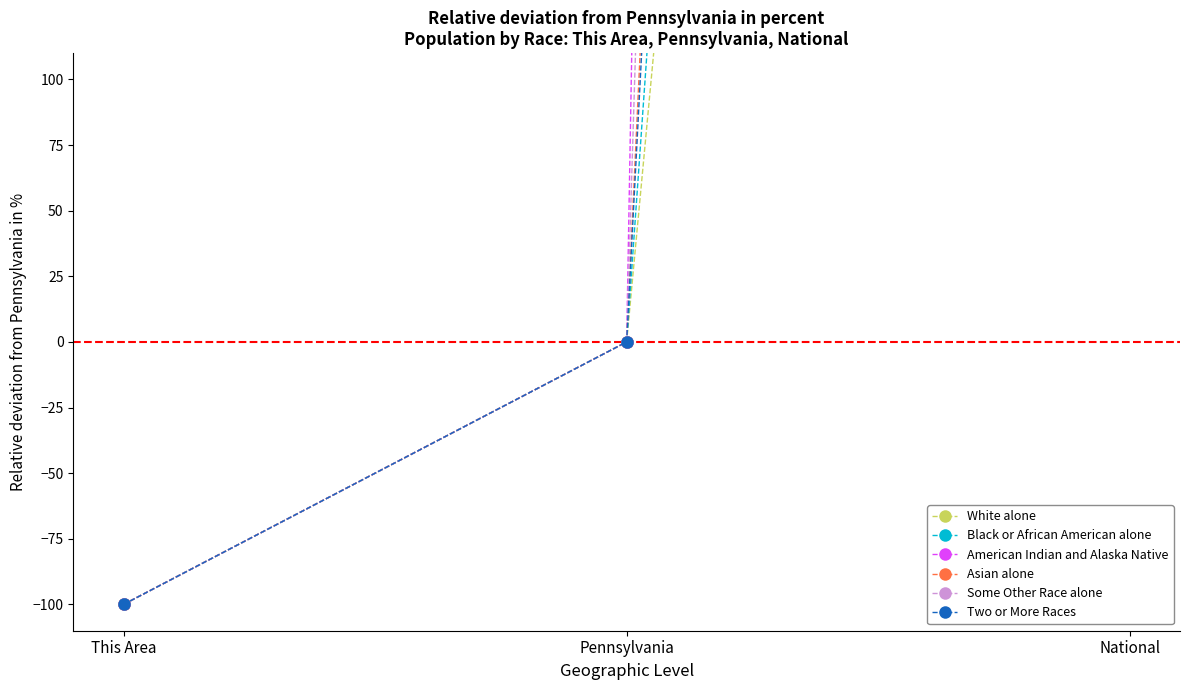

Which series has the largest range (max minus min)?

American Indian and Alaska Native